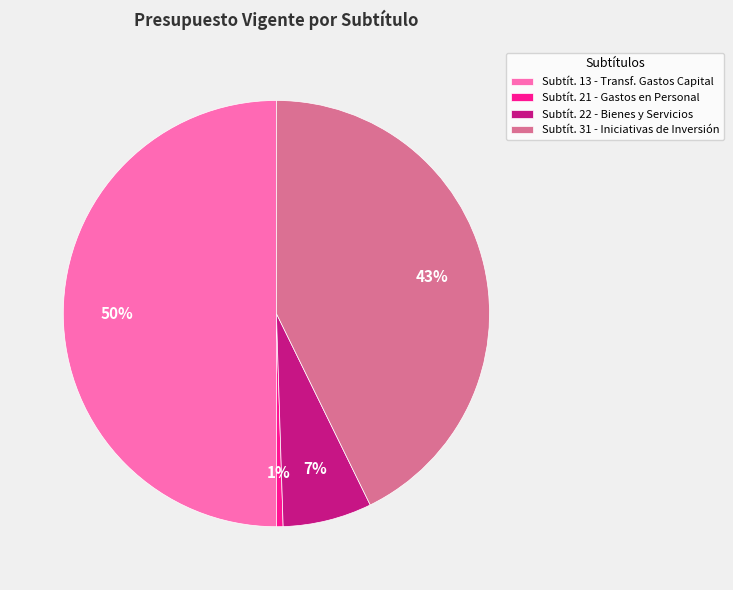

Count the number of slices in the pie.

4